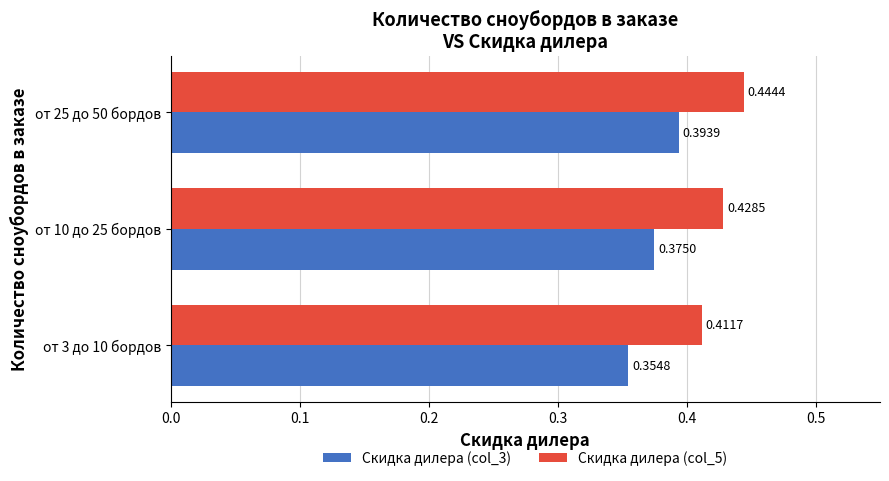

Which series changed the most between от 3 до 10 бордов and от 10 до 25 бордов?

Скидка дилера (col_3)